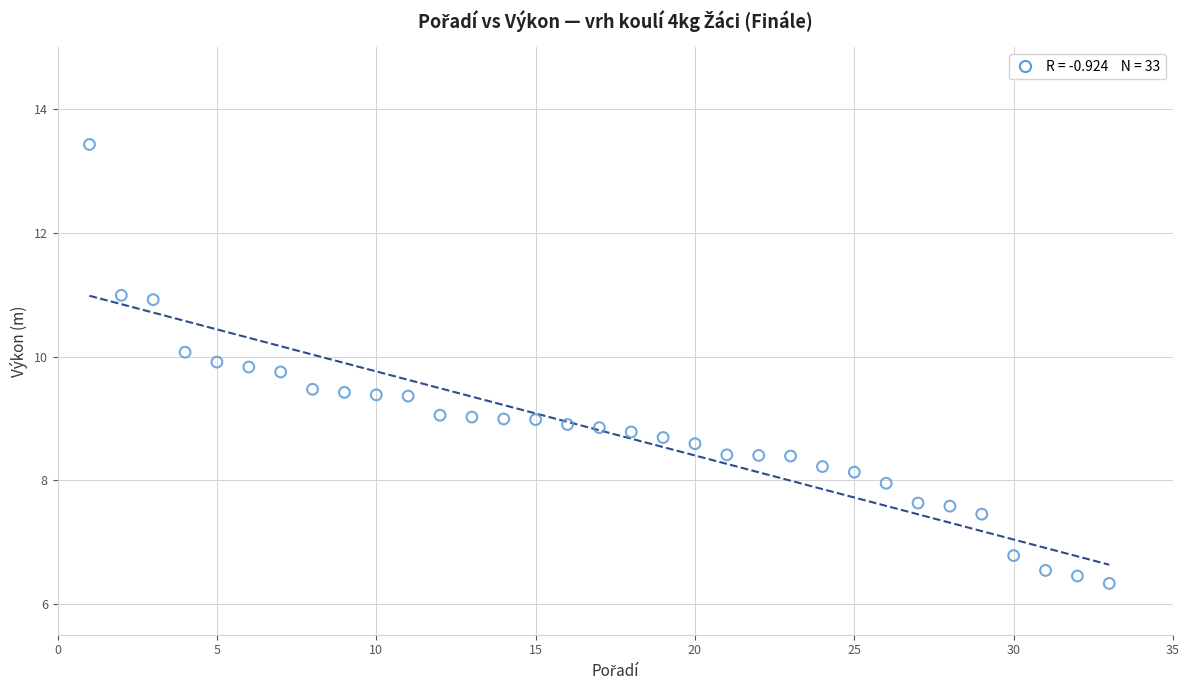

What is the range of Y values (max minus min)?

7.1